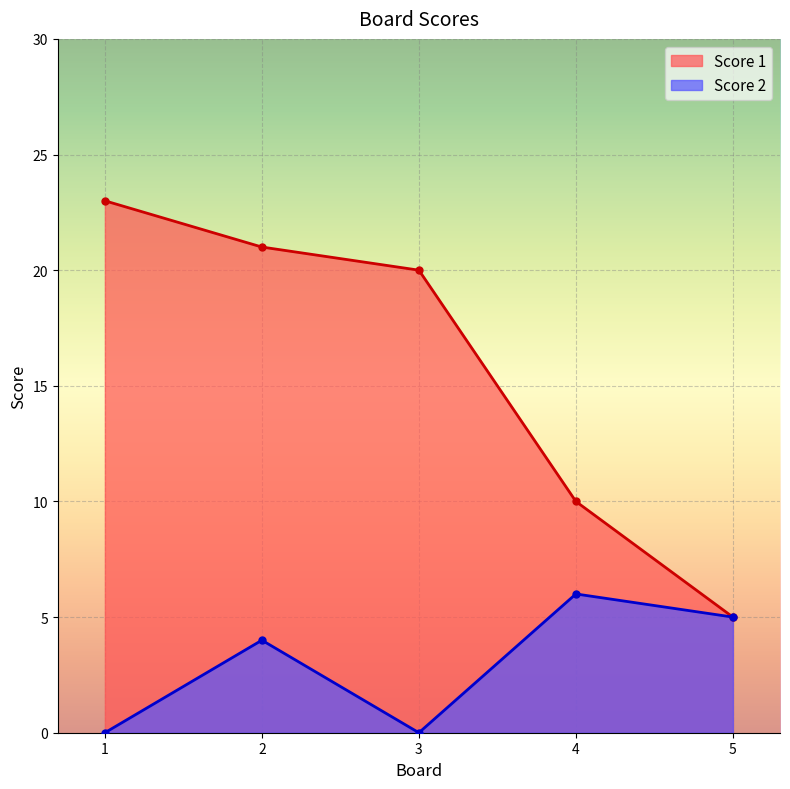

How many lines are shown in the chart?

2